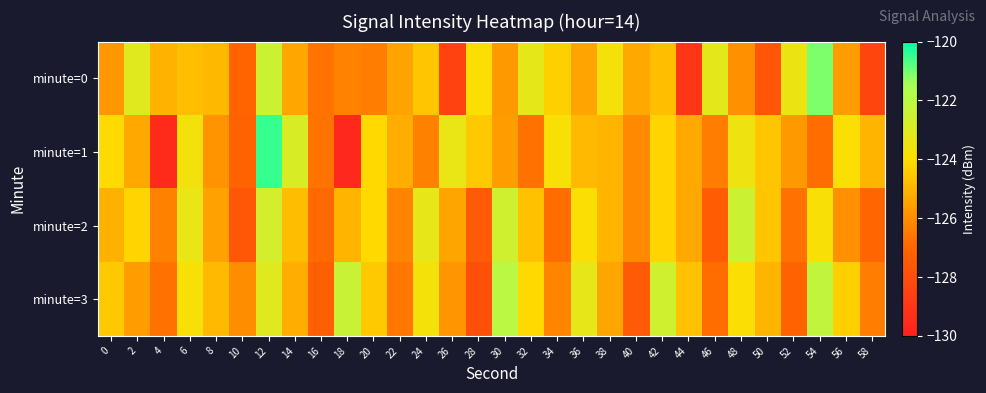

Reading left to right, transcribe all the data shown in this chart.

minute=0: 0=-125.7	2=-123.1	4=-125.1	6=-124.8	8=-124.9	10=-127.1	12=-122.5	14=-125.4	16=-126.7	18=-126.3	20=-126.4	22=-125.4	24=-124.6	26=-128.5	28=-123.9	30=-125.7	32=-123.3	34=-124.3	36=-125.4	38=-123.7	40=-125.3	42=-124.8	44=-129.0	46=-123.2	48=-125.9	50=-127.7	52=-123.5	54=-121.1	56=-125.6	58=-128.4
minute=1: 0=-124.1	2=-125.3	4=-129.5	6=-123.7	8=-125.8	10=-127.1	12=-120.5	14=-122.9	16=-126.7	18=-129.6	20=-124.1	22=-125.2	24=-126.3	26=-123.4	28=-124.5	30=-125.6	32=-126.7	34=-123.8	36=-124.9	38=-125.0	40=-126.1	42=-124.2	44=-125.3	46=-126.4	48=-123.5	50=-124.6	52=-125.7	54=-126.8	56=-123.9	58=-125.0
minute=2: 0=-125.1	2=-124.2	4=-126.3	6=-123.4	8=-125.5	10=-127.6	12=-122.7	14=-124.8	16=-126.9	18=-125.0	20=-124.1	22=-126.2	24=-123.3	26=-125.4	28=-127.5	30=-122.6	32=-124.7	34=-126.8	36=-123.9	38=-125.0	40=-126.1	42=-124.2	44=-125.3	46=-127.4	48=-122.5	50=-124.6	52=-126.7	54=-123.8	56=-125.9	58=-127.0
minute=3: 0=-124.5	2=-125.6	4=-126.7	6=-123.8	8=-124.9	10=-126.0	12=-123.1	14=-125.2	16=-127.3	18=-122.4	20=-124.5	22=-126.6	24=-123.7	26=-125.8	28=-127.9	30=-122.0	32=-124.1	34=-126.2	36=-123.3	38=-125.4	40=-127.5	42=-122.6	44=-124.7	46=-126.8	48=-123.9	50=-125.0	52=-127.1	54=-122.2	56=-124.3	58=-126.4